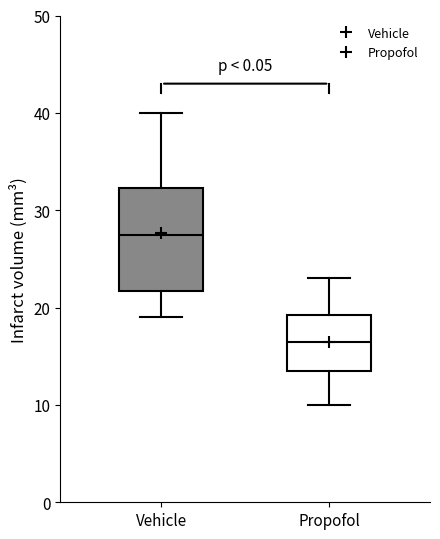

Where is the upper edge of the box for Propofol on the y-axis? The values are not printed on the chart, so give them approximately, as read against the axis.

19